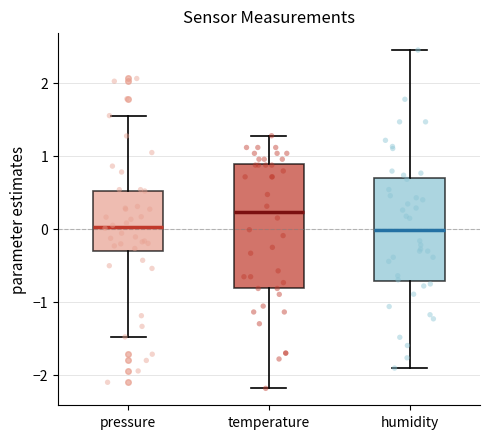

Reading left to right, transcribe this box plot: for each box, give where its median line is, the range the box spans, and where its two whiskers end, as read against the y-axis. The values are not printed on the chart, so give them approximately, as read against the axis.

pressure: median 0.0, box -0.3 to 0.5, whiskers -1.5 to 1.5
temperature: median 0.2, box -0.8 to 0.9, whiskers -2.2 to 1.3
humidity: median 0.0, box -0.7 to 0.7, whiskers -1.9 to 2.4